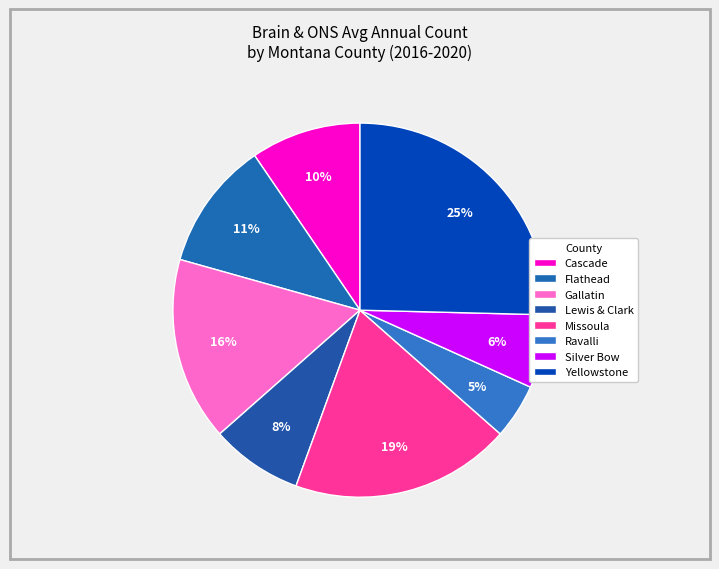

How many segments does this pie chart have?

8